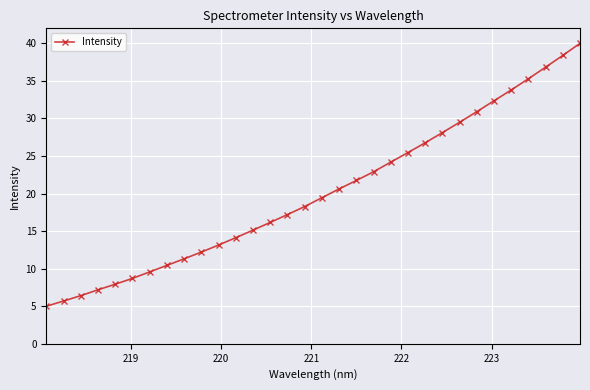

What is the sum of all values?

644.8